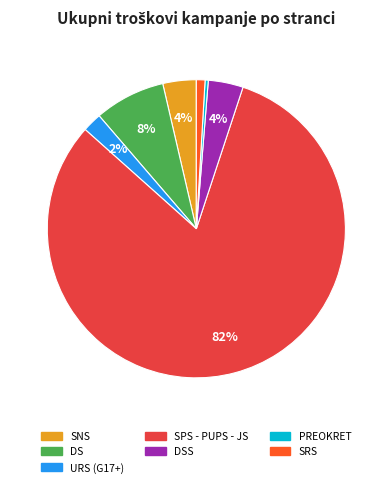

To the nearest percent, what is the average slice percentage?

14%